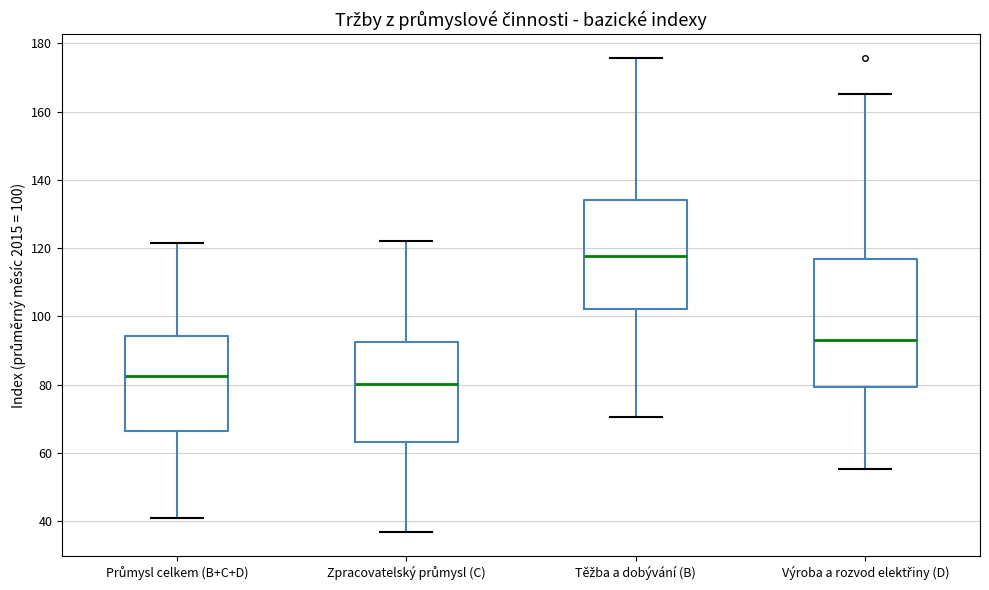

Reading left to right, transcribe this box plot: for each box, give where its median line is, the range the box spans, and where its two whiskers end, as read against the y-axis. The values are not printed on the chart, so give them approximately, as read against the axis.

Průmysl celkem (B+C+D): median 82, box 66 to 94, whiskers 42 to 122
Zpracovatelský průmysl (C): median 80, box 64 to 92, whiskers 36 to 122
Těžba a dobývání (B): median 118, box 102 to 134, whiskers 70 to 176
Výroba a rozvod elektřiny (D): median 94, box 80 to 116, whiskers 56 to 166